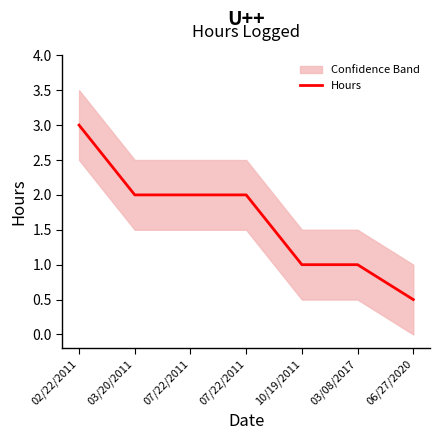

What is the label of the 1st point from the left?

02/22/2011